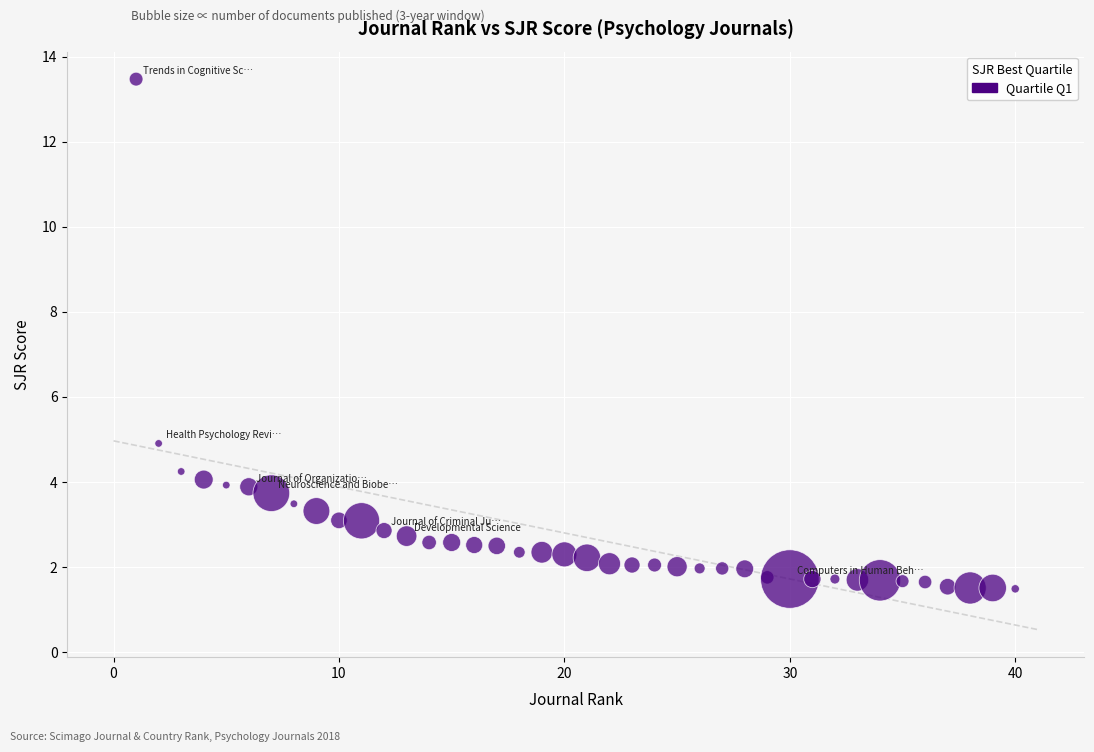

What is the range of Y values (max minus min)?

12.0